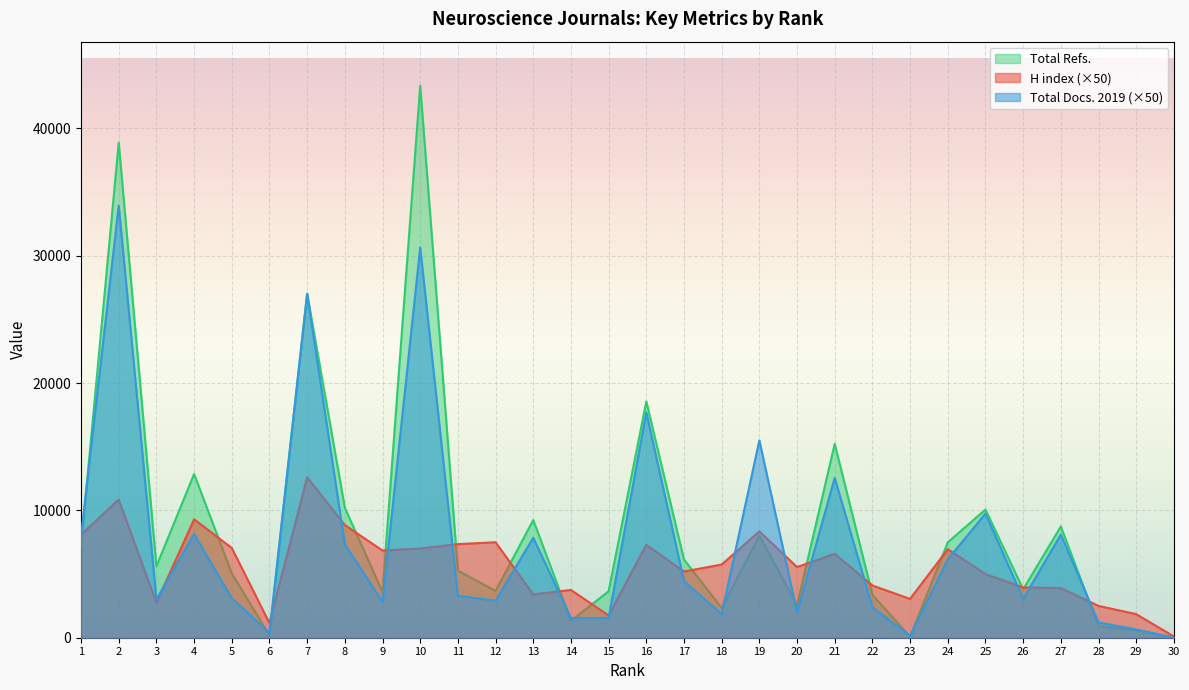

What value does the Total Refs. series have at 6?

171